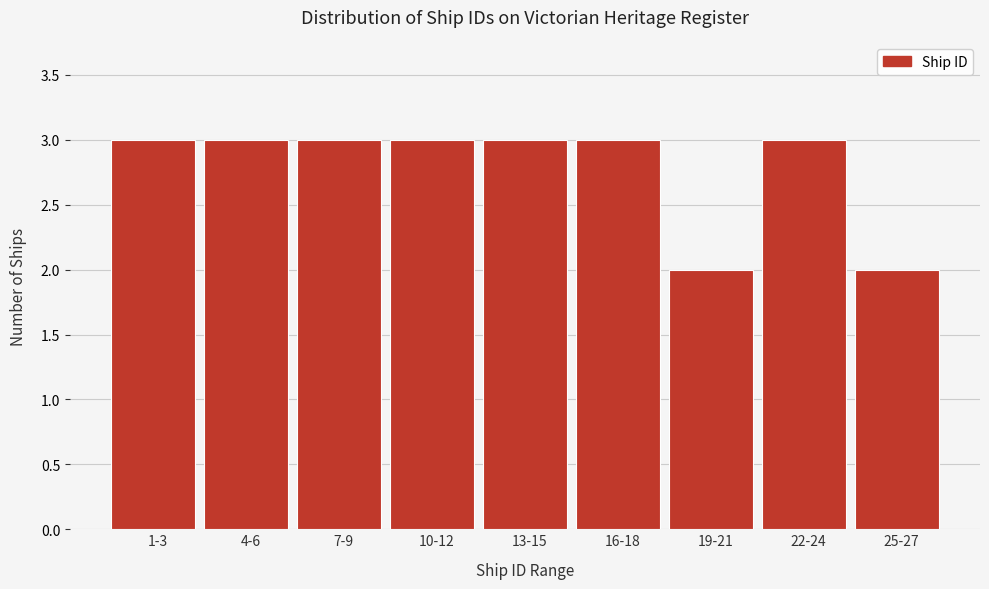

Reading right to left, extract all data points from this chart.

2	3	2	3	3	3	3	3	3